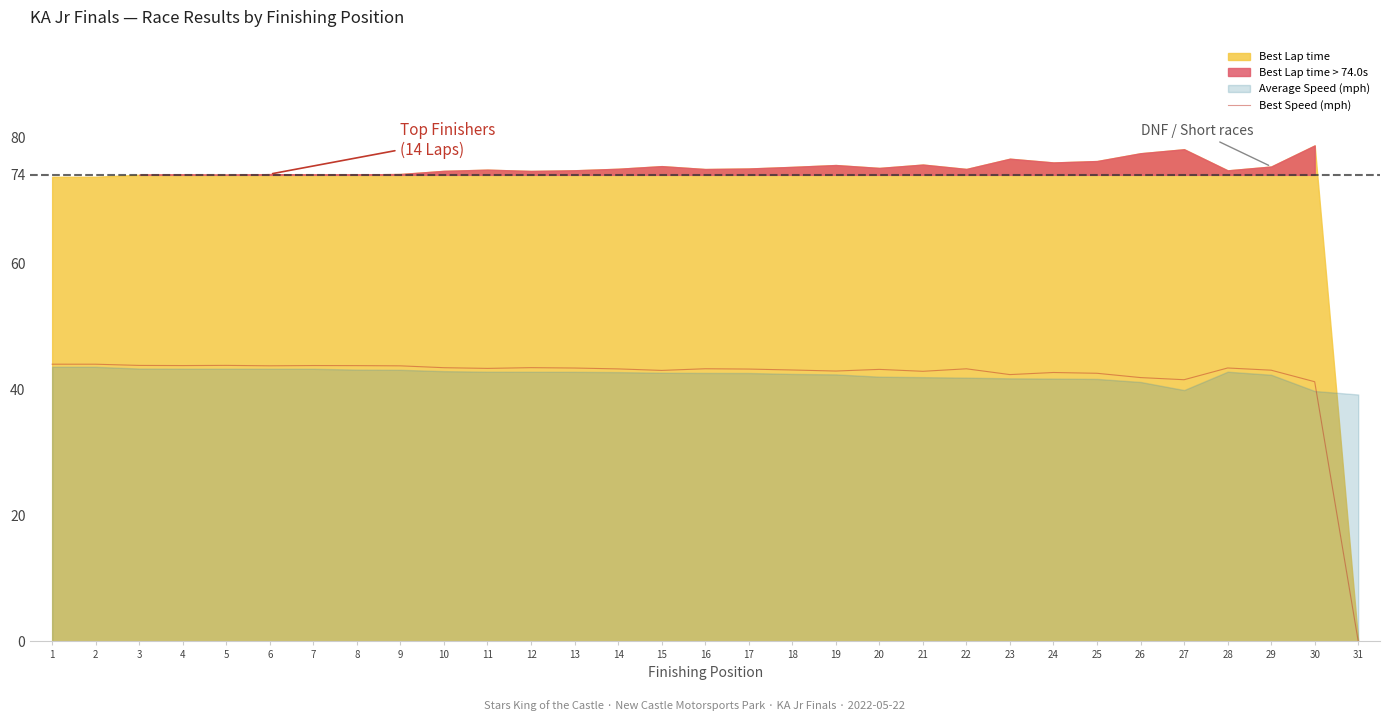

Reading right to left, list all the values displayed in this chart.

0.0	41.2	43.0	43.4	41.5	41.8	42.5	42.7	42.3	43.2	42.8	43.1	42.9	43.0	43.2	43.2	43.0	43.2	43.4	43.4	43.3	43.4	43.7	43.7	43.8	43.7	43.8	43.8	43.8	44.0	44.0